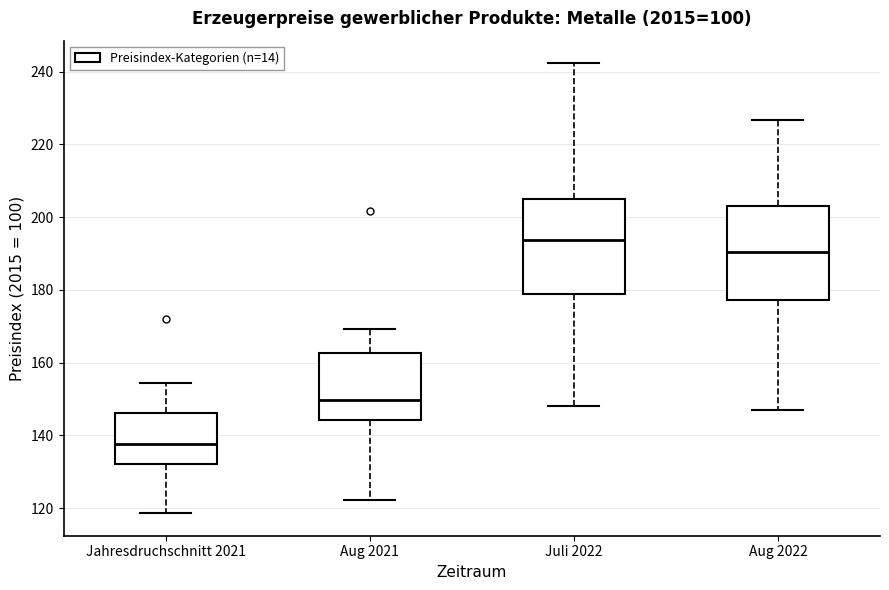

Which box has the highest median line?

Juli 2022